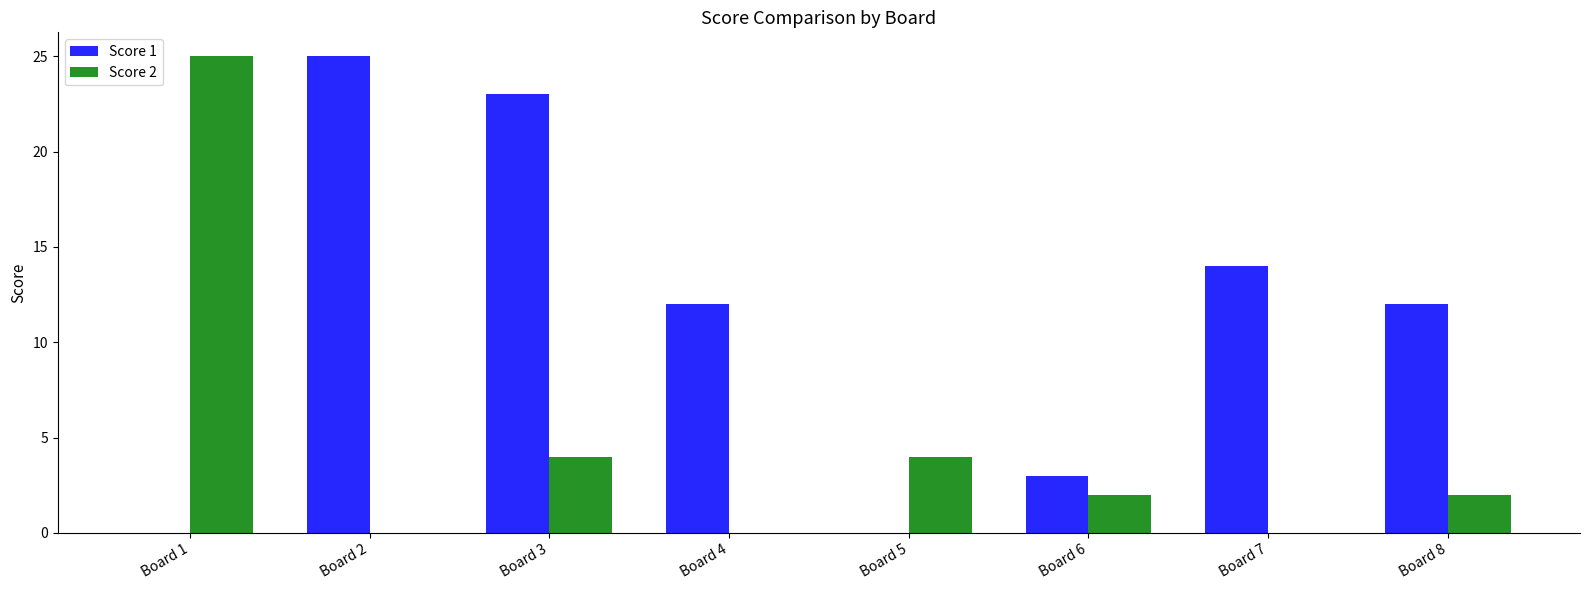

What is the difference between the Score 1 values at Board 3 and Board 5?

23